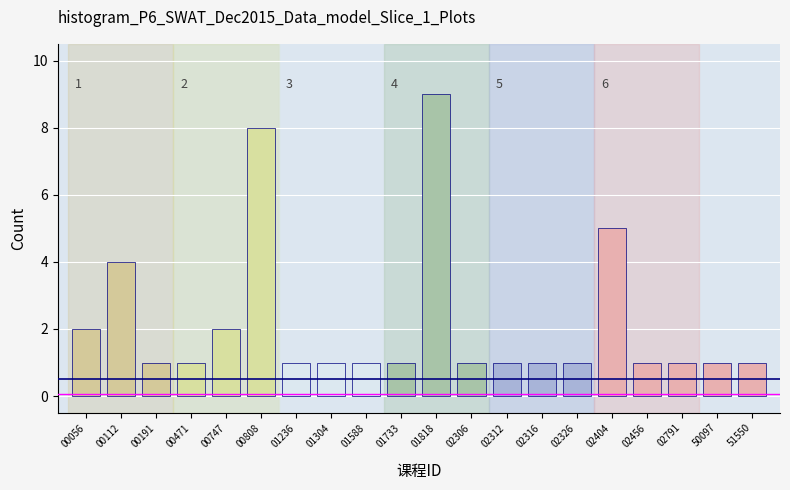

Reading left to right, list all the values displayed in this chart.

00056=2	00112=4	00191=1	00471=1	00747=2	00808=8	01236=1	01304=1	01588=1	01733=1	01818=9	02306=1	02312=1	02316=1	02326=1	02404=5	02456=1	02791=1	50097=1	51550=1